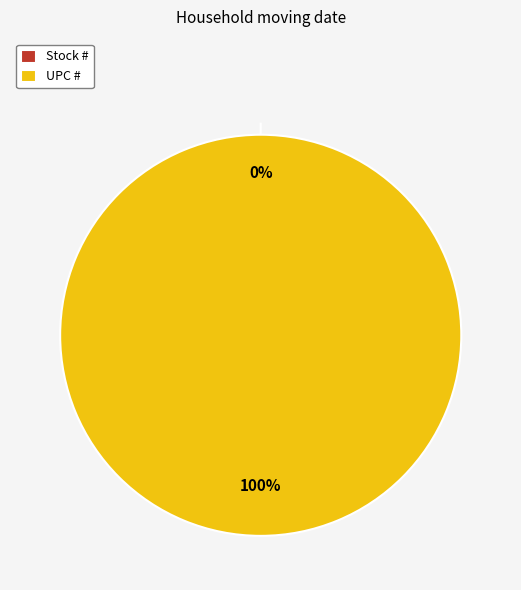

How many slices are in this pie chart?

2